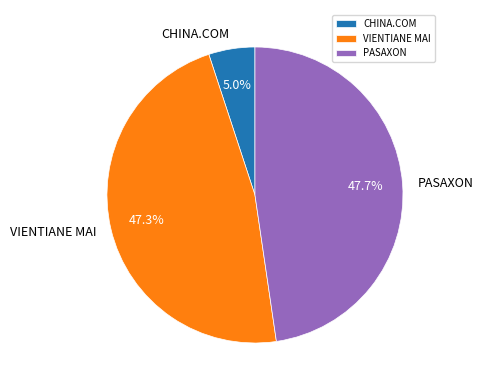

To the nearest percent, what is the difference between the CHINA.COM and PASAXON slice percentages?

43%